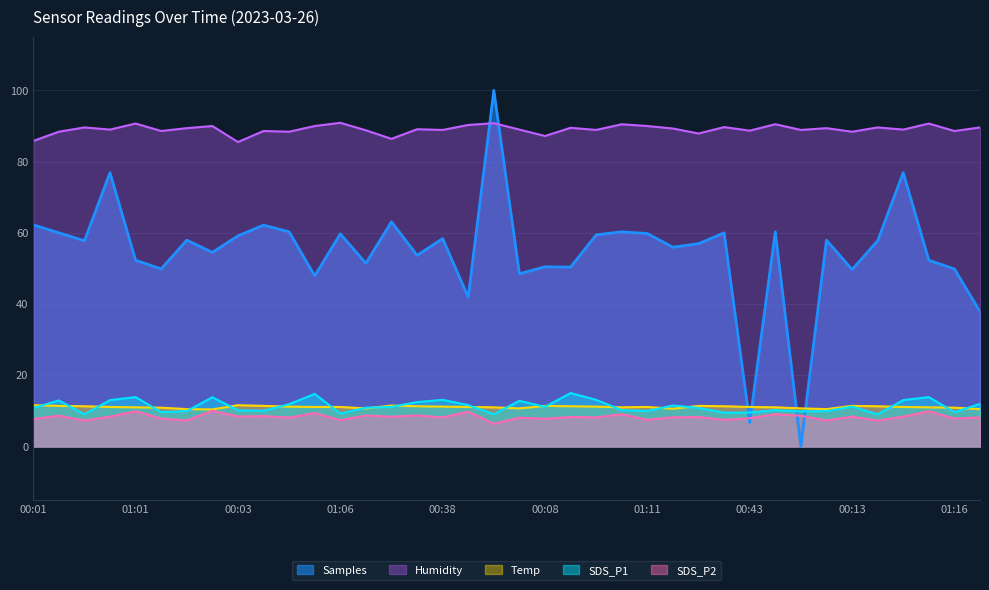

True or false: Samples has a value of 34.1 at 00:26.

False